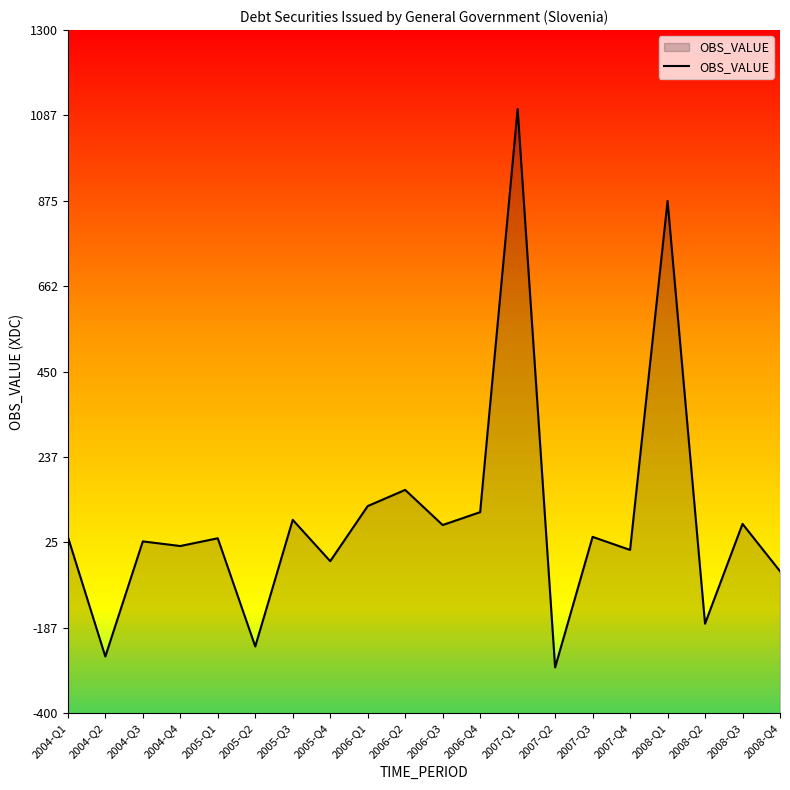

What is the value of the 17th point from the left?

874.9